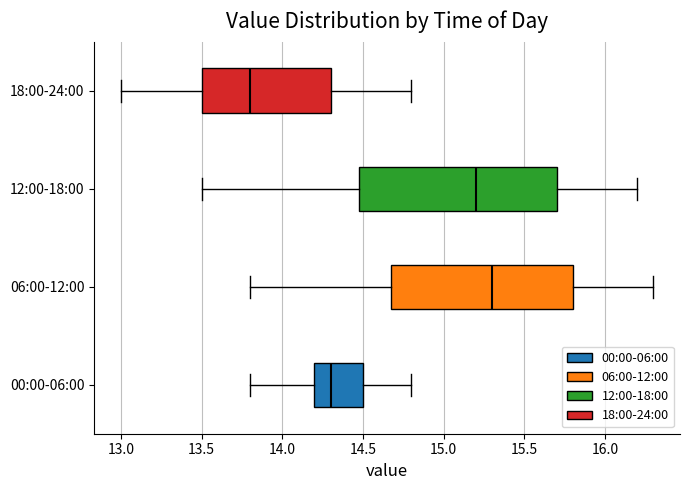

Reading bottom to top, transcribe this box plot: for each box, give where its median line is, the range the box spans, and where its two whiskers end, as read against the x-axis. The values are not printed on the chart, so give them approximately, as read against the axis.

00:00-06:00: median 14.3, box 14.2 to 14.5, whiskers 13.8 to 14.8
06:00-12:00: median 15.3, box 14.7 to 15.8, whiskers 13.8 to 16.3
12:00-18:00: median 15.2, box 14.5 to 15.7, whiskers 13.5 to 16.2
18:00-24:00: median 13.8, box 13.5 to 14.3, whiskers 13.0 to 14.8